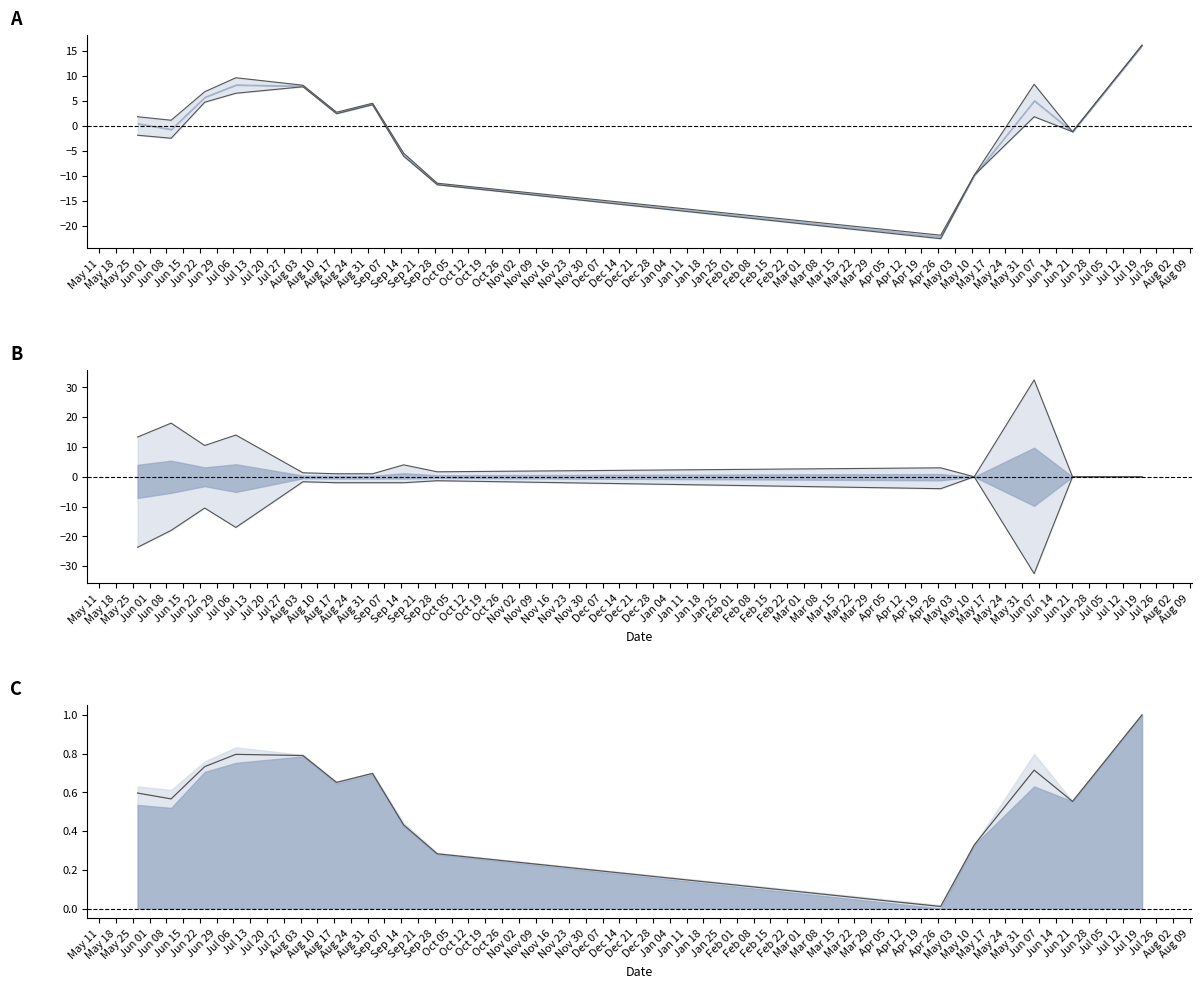

True or false: Temperature Lower has more than 1 interior local peaks.

True